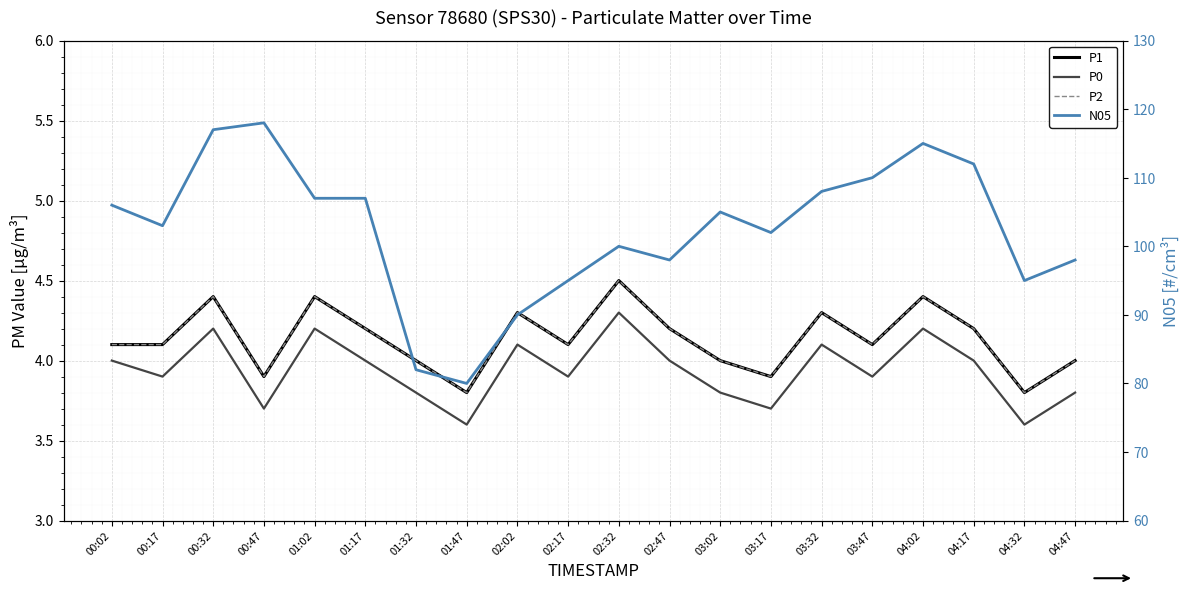

True or false: P1 has a value of 6.1 at 03:47.

False